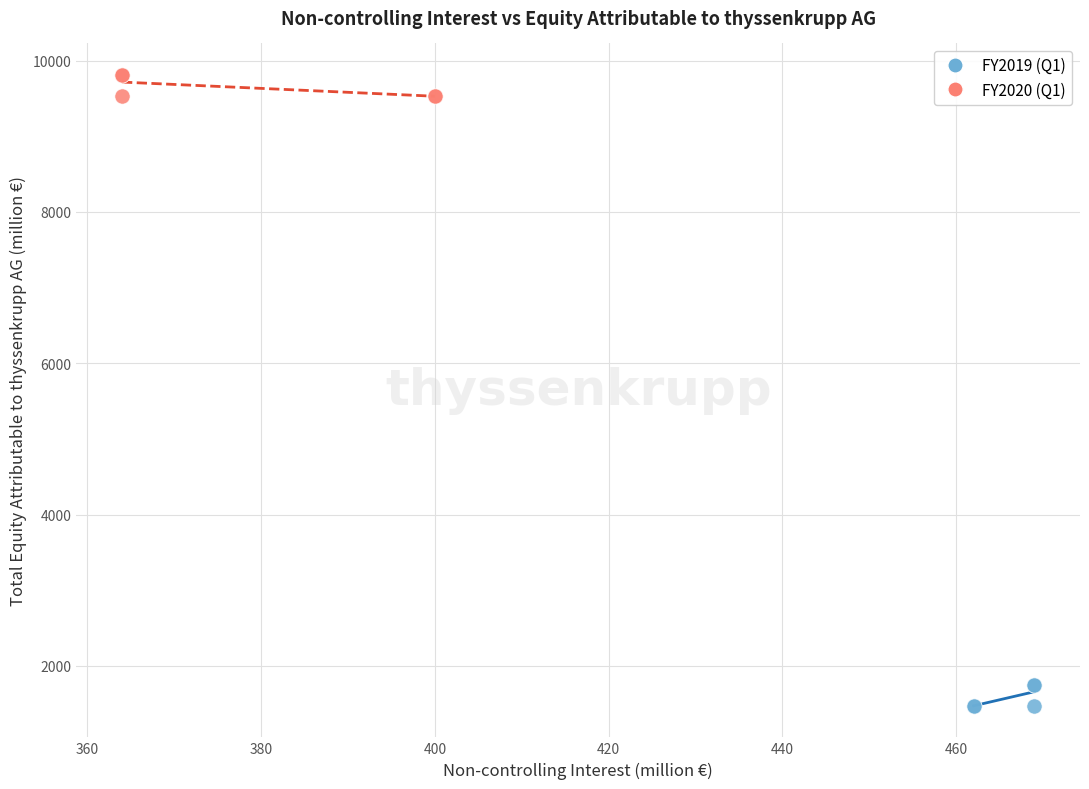

Which series has the largest Y range (max minus min)?

FY2020 (Q1)